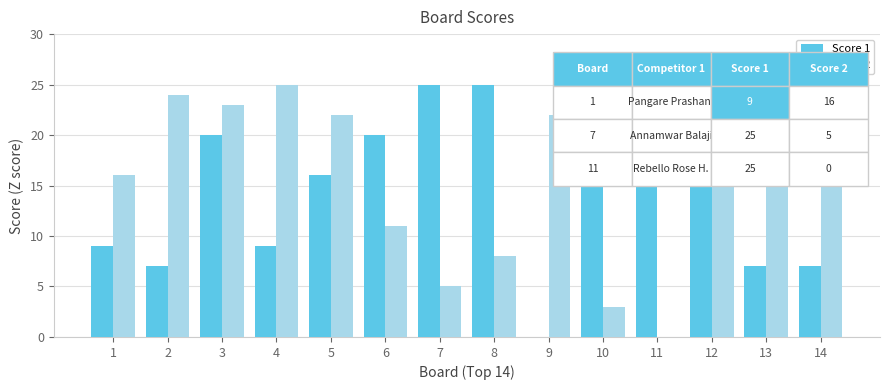

At which label is Score 2 closest to 12?

6